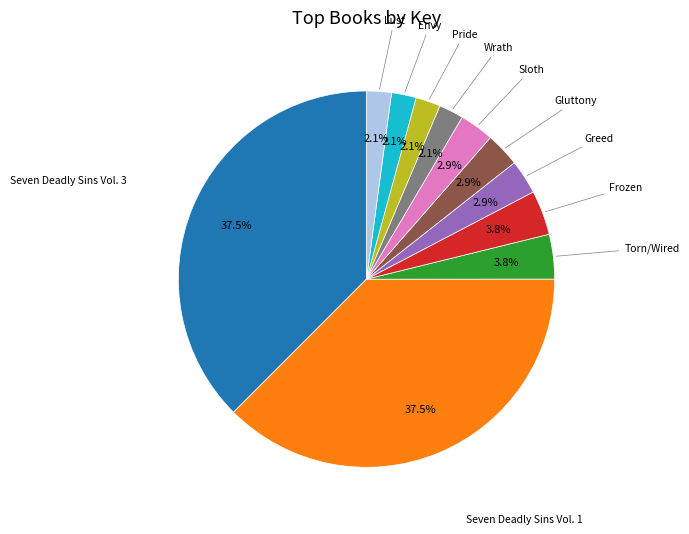

Is there a majority slice in this chart?

No